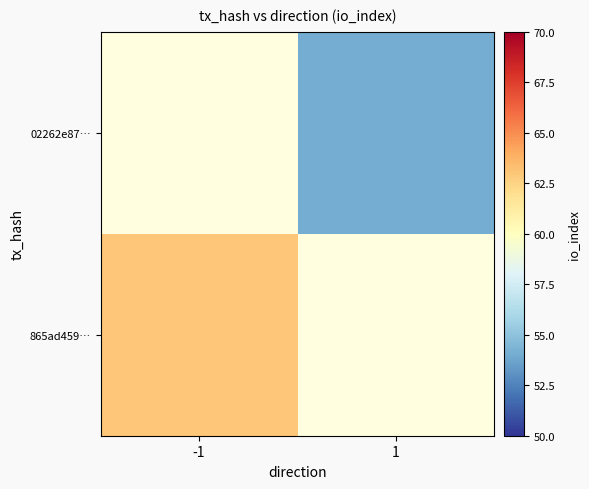

What is the minimum value shown in the chart?

54.0